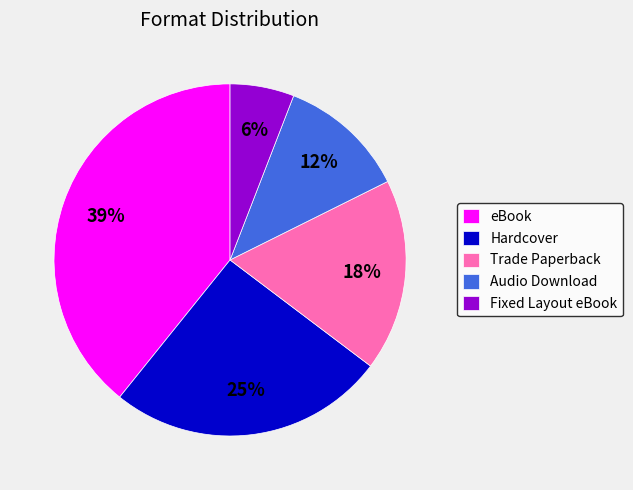

Between Audio Download and Fixed Layout eBook, which is larger?

Audio Download